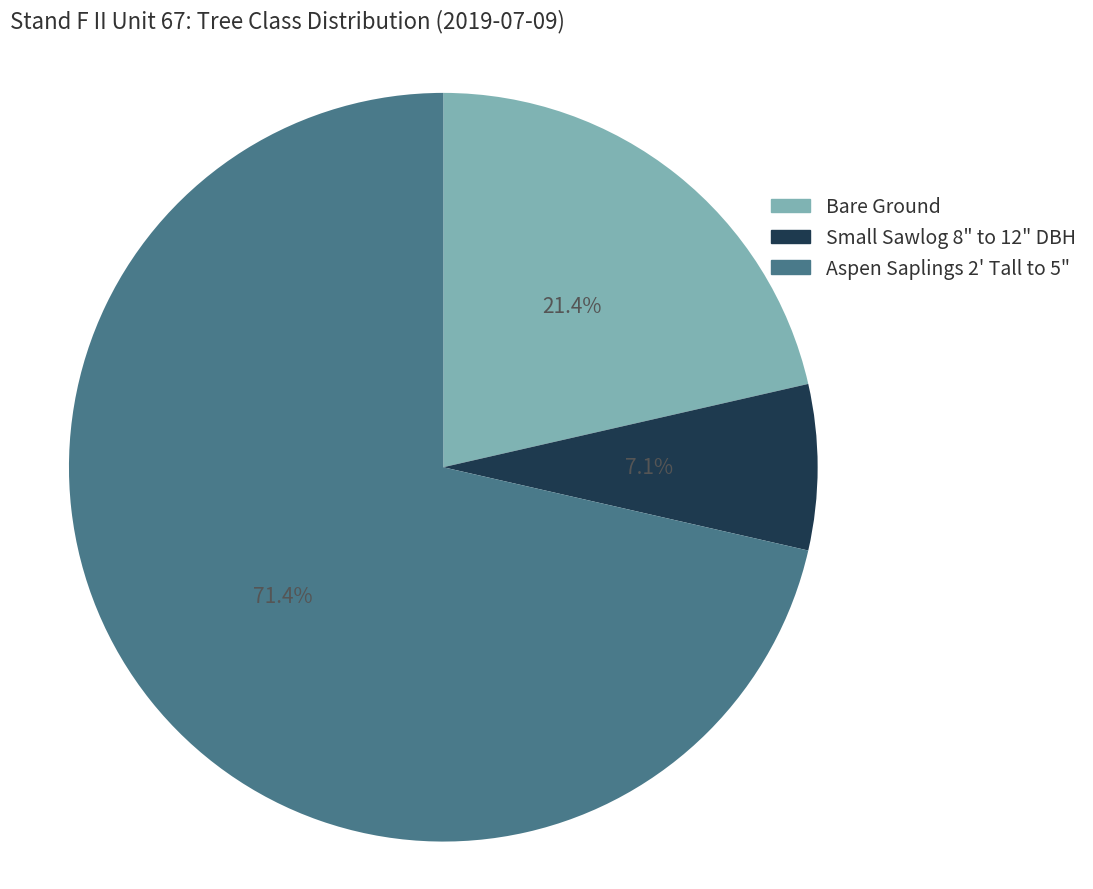

What is the majority slice?

Aspen Saplings 2' Tall to 5"